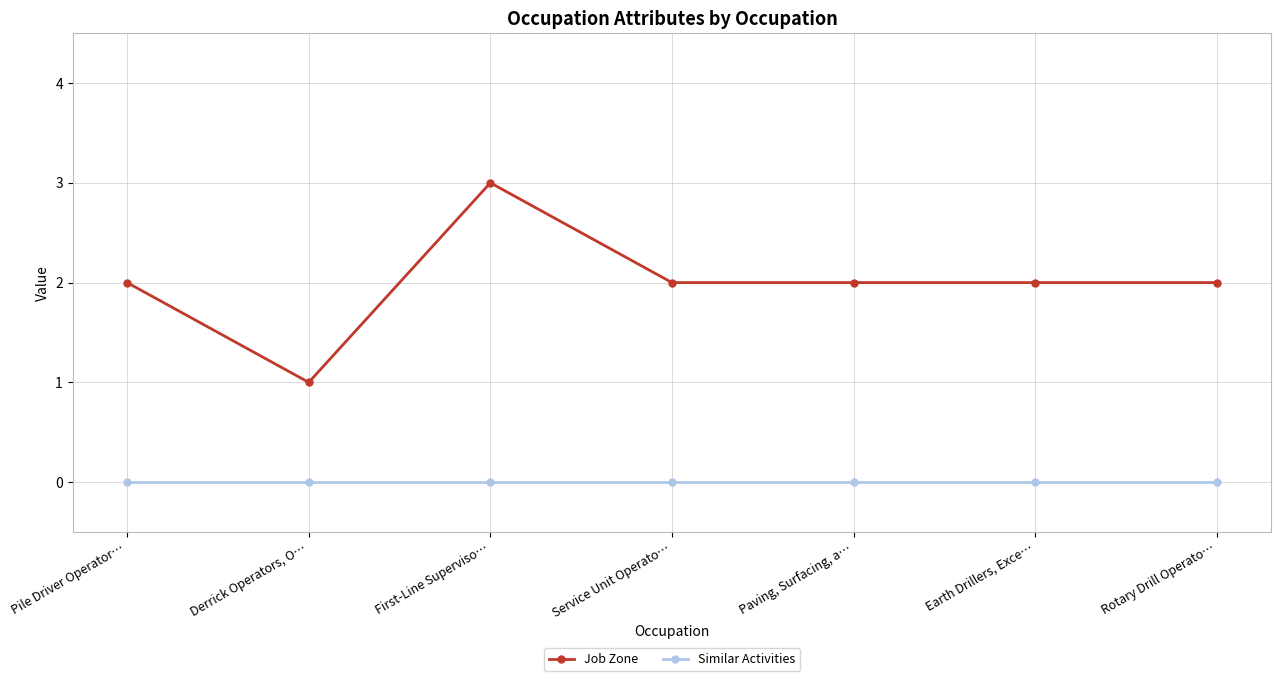

At which category does the chart reach its peak across all series?

First-Line Superviso…